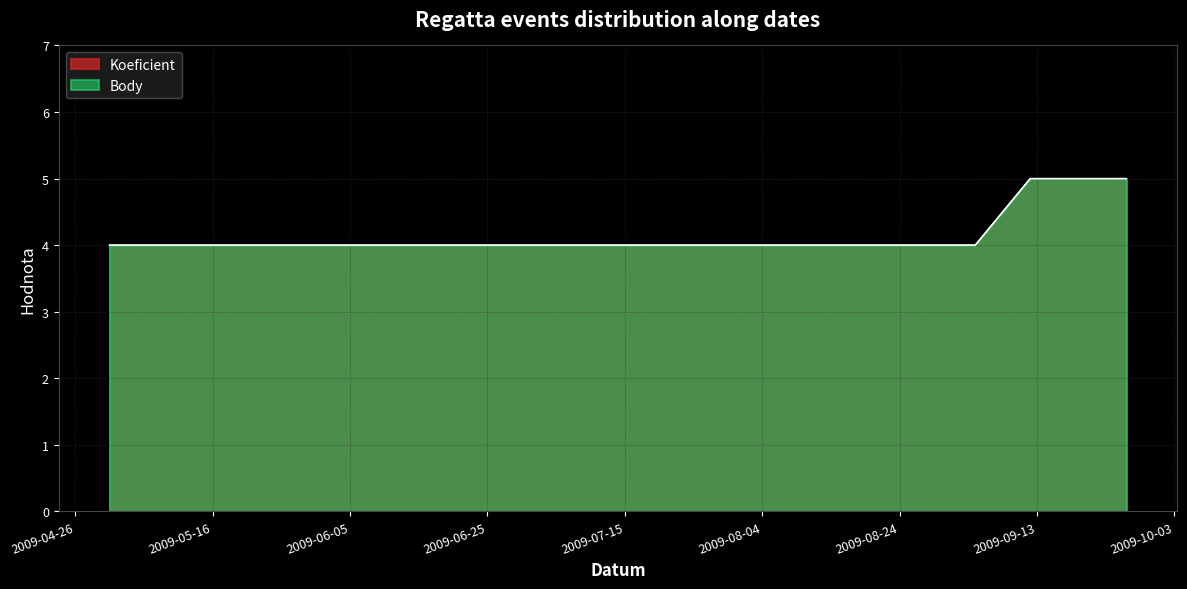

Which series has the widest spread of values?

Koeficient